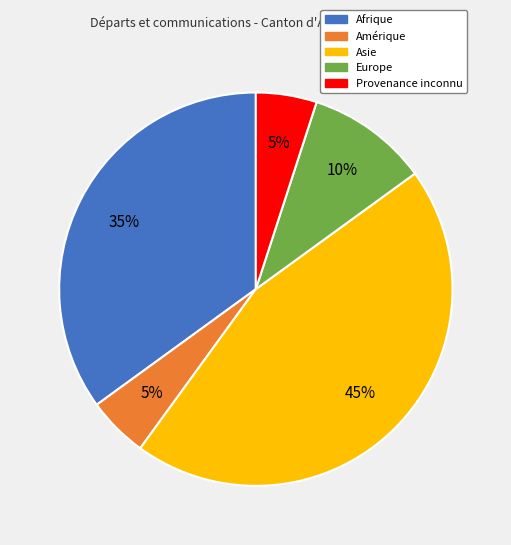

Between Asie and Europe, which is larger?

Asie